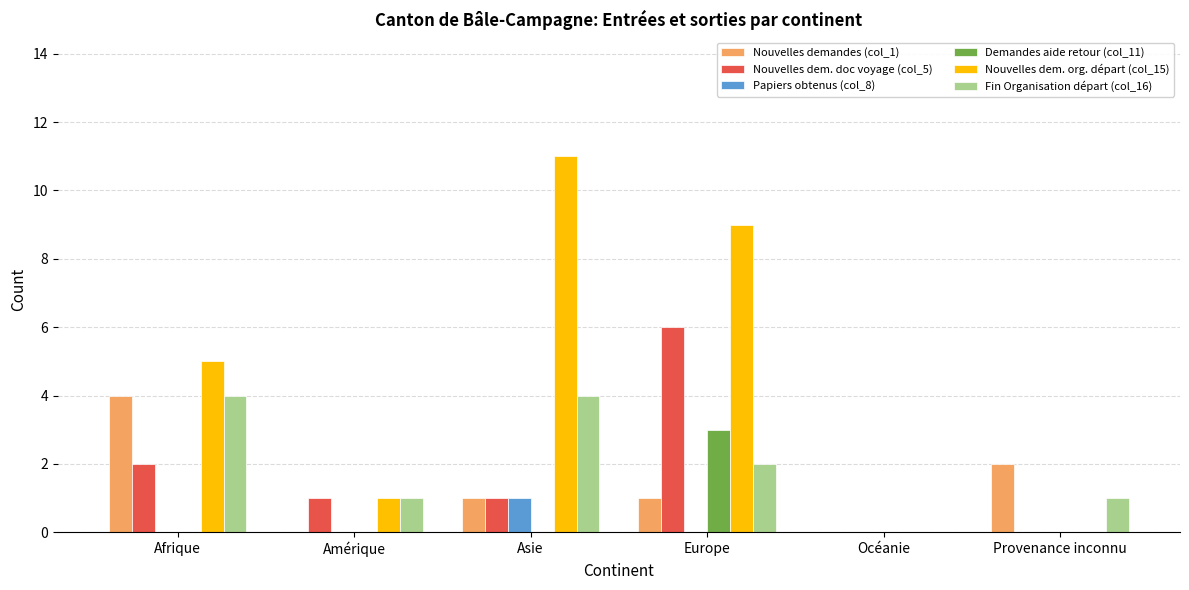

Is the value of Nouvelles demandes (col_1) at Provenance inconnu greater than the value of Nouvelles dem. doc voyage (col_5) at Asie?

Yes